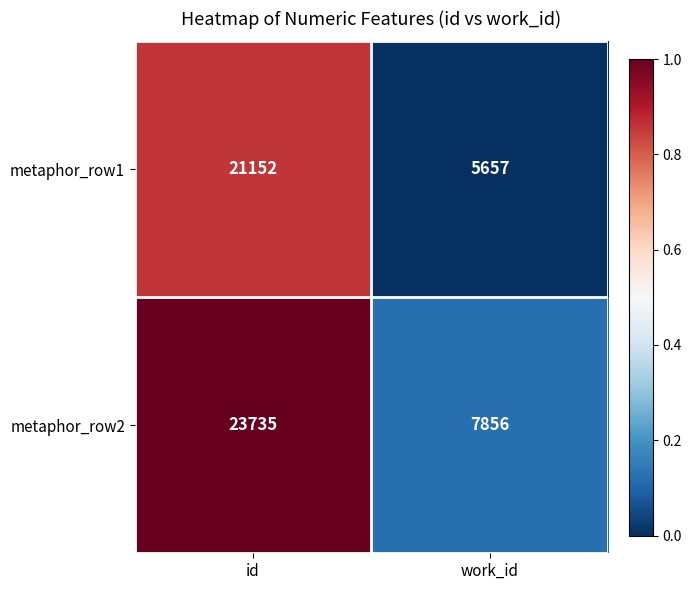

What is the sum of all metaphor_row2 values?

31591